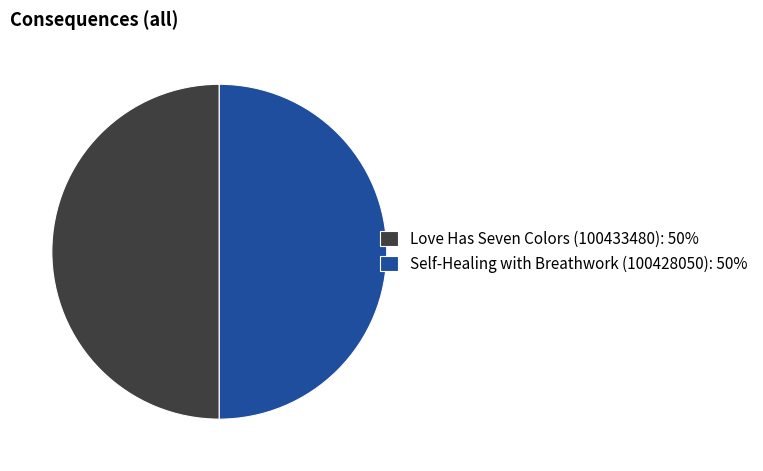

The Self-Healing with Breathwork (100428050) slice represents 50% of the pie. True or false?

True